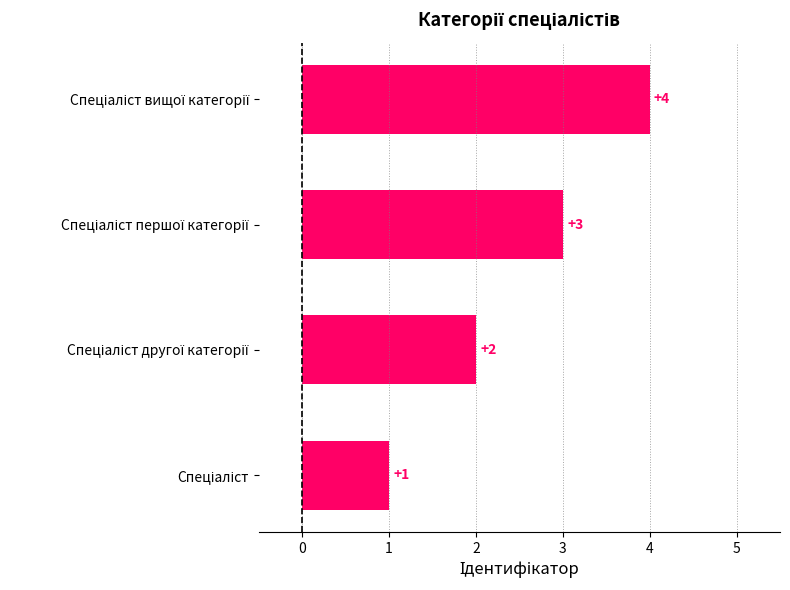

How many values are between 2 and 4?

3